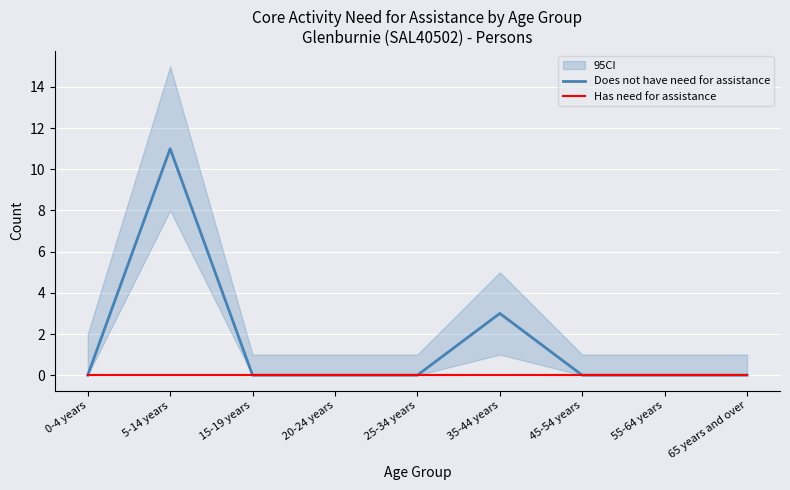

True or false: Has need for assistance and Does not have need for assistance cross at least once.

False